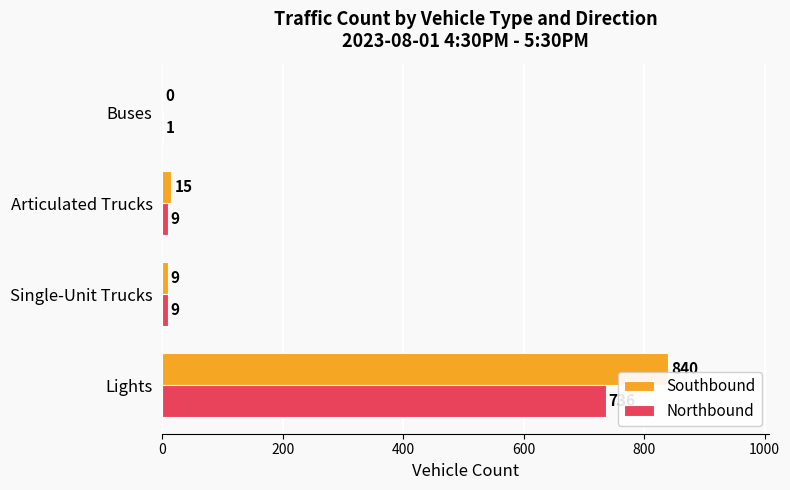

At which category is the sum across all series the highest?

Lights